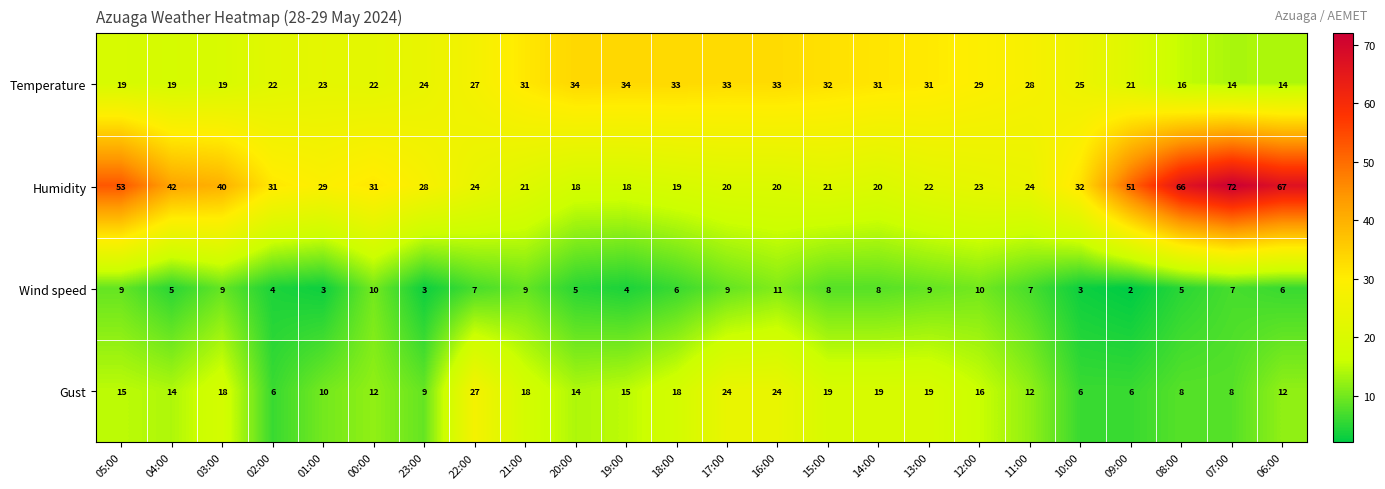

Rank the series by their average value, from lowest to highest.

Wind speed, Gust, Temperature, Humidity